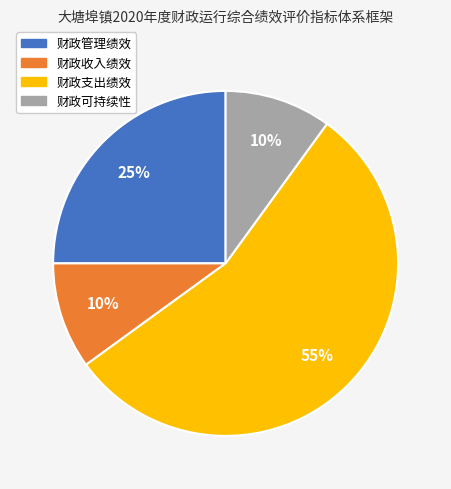

The 财政收入绩效 slice represents 1% of the pie. True or false?

False